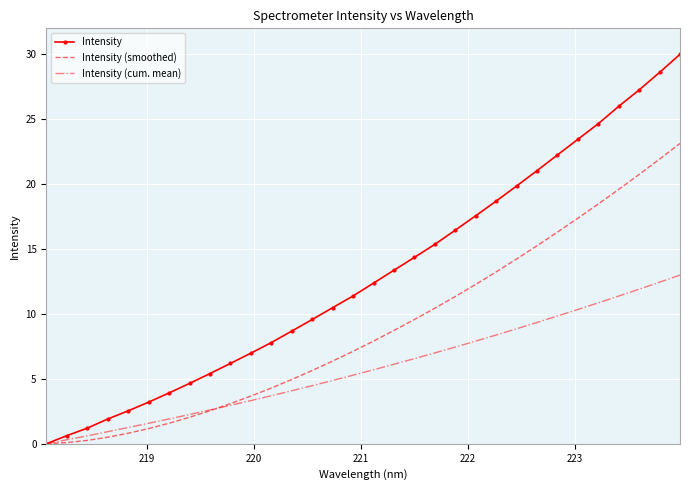

Which series has the largest total across all categories?

Intensity